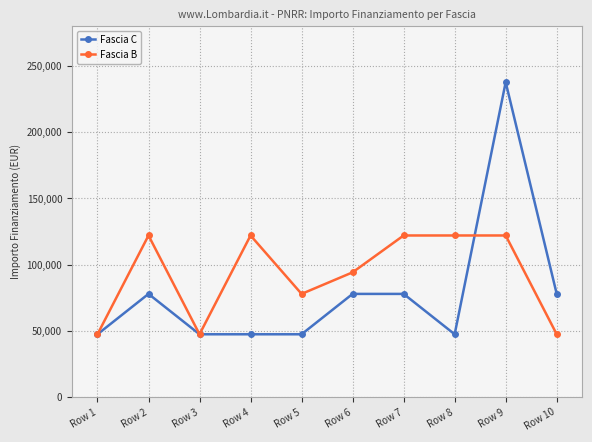

What is the sum of all Fascia C values?

786404